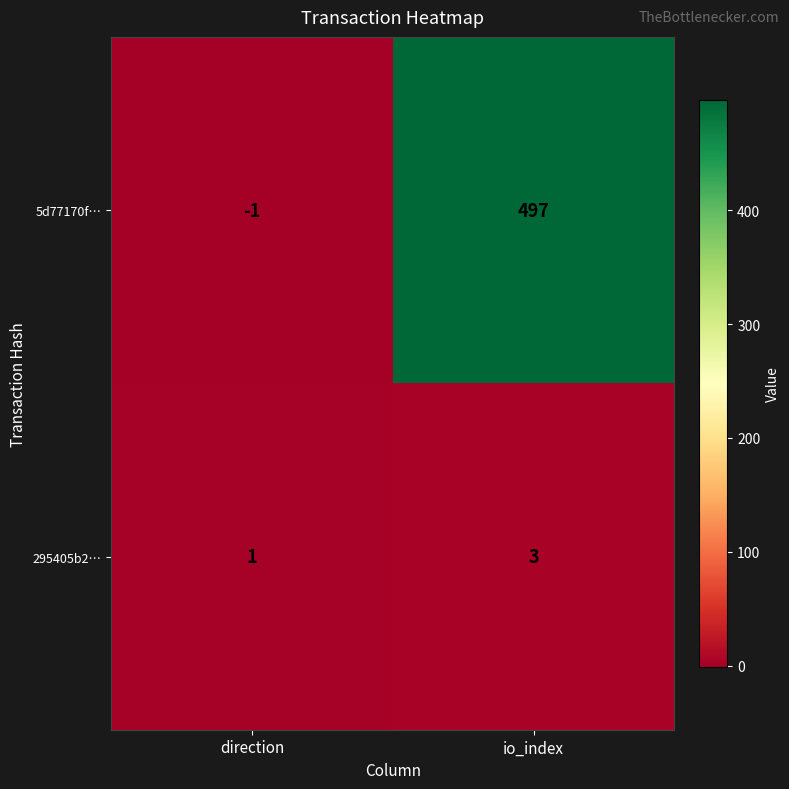

Between direction and io_index, which series saw the biggest shift?

5d77170f…